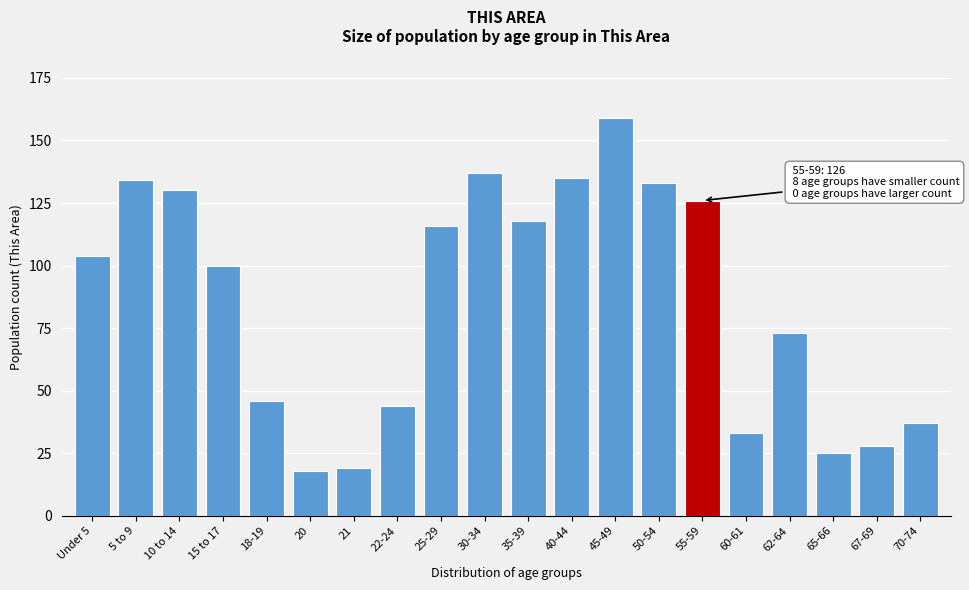

Reading left to right, list all the values displayed in this chart.

Under 5=104	5 to 9=134	10 to 14=130	15 to 17=100	18-19=46	20=18	21=19	22-24=44	25-29=116	30-34=137	35-39=118	40-44=135	45-49=159	50-54=133	55-59=126	60-61=33	62-64=73	65-66=25	67-69=28	70-74=37